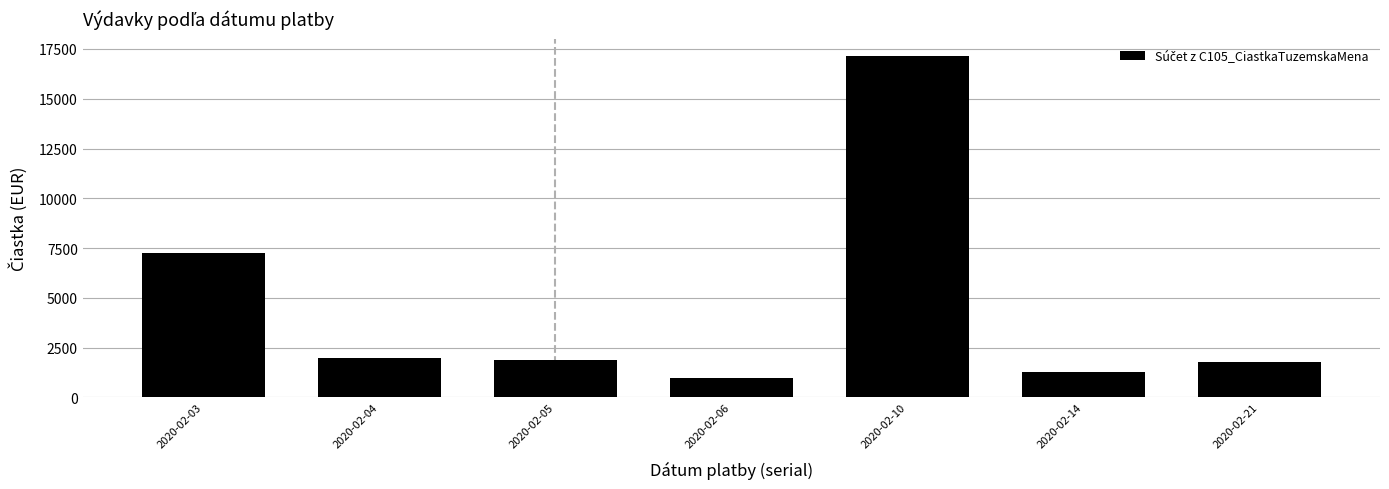

What is the sum of the values at 2020-02-03 and 2020-02-10?

24389.8